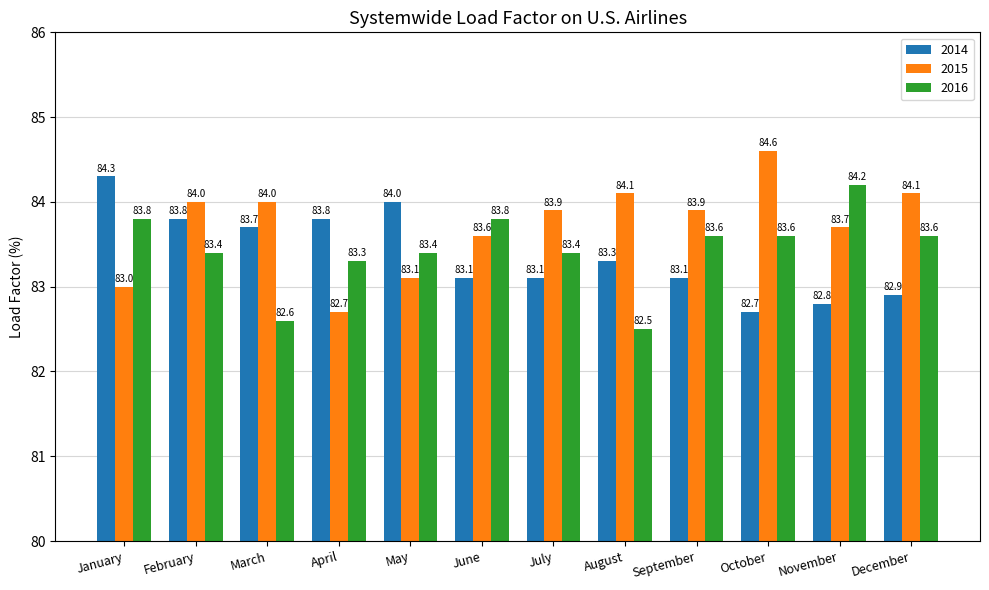

What is the value of the 2015 bar at the 4th from the left?

82.7